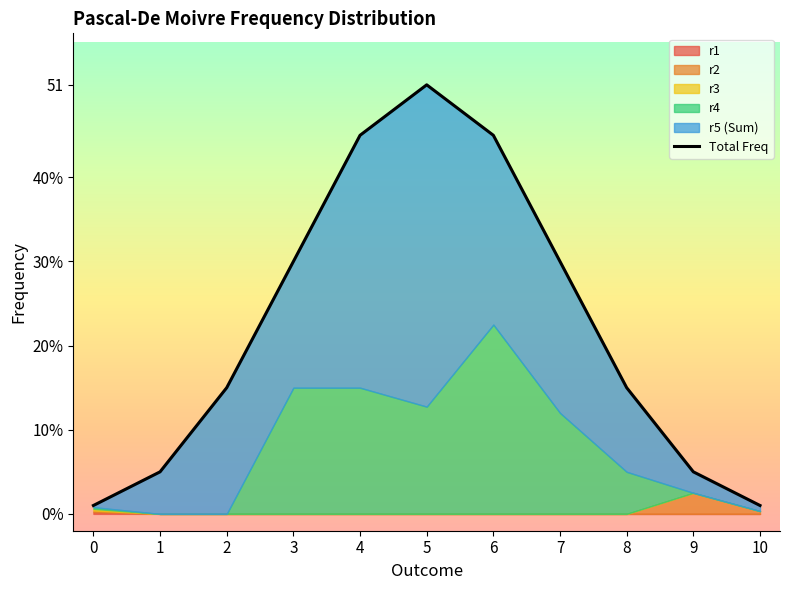

What is the greatest value displayed?

51